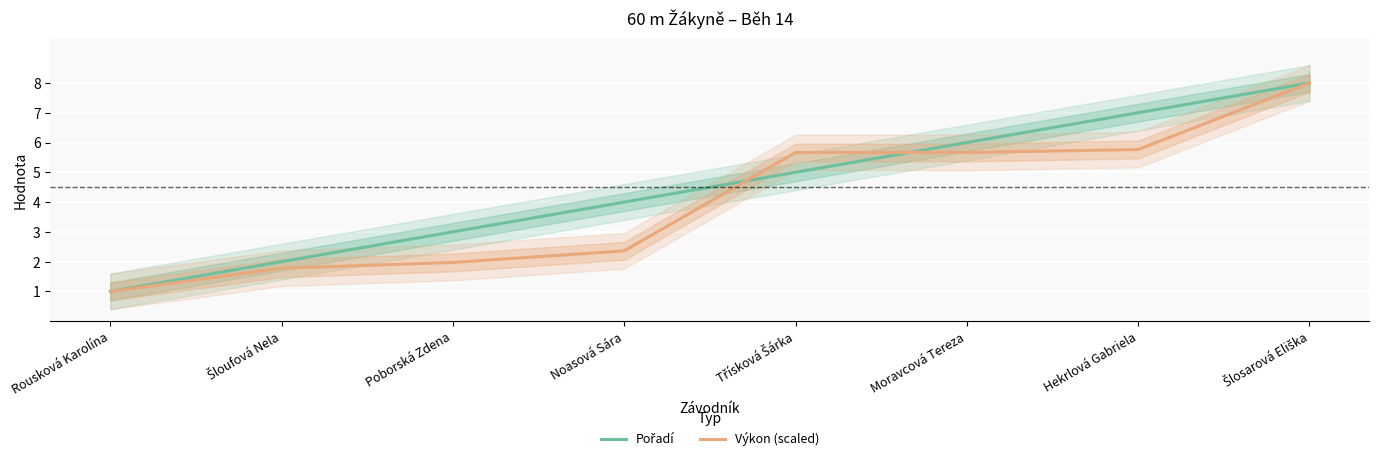

What is the value of the Pořadí point at the 3rd from the left?

3.0